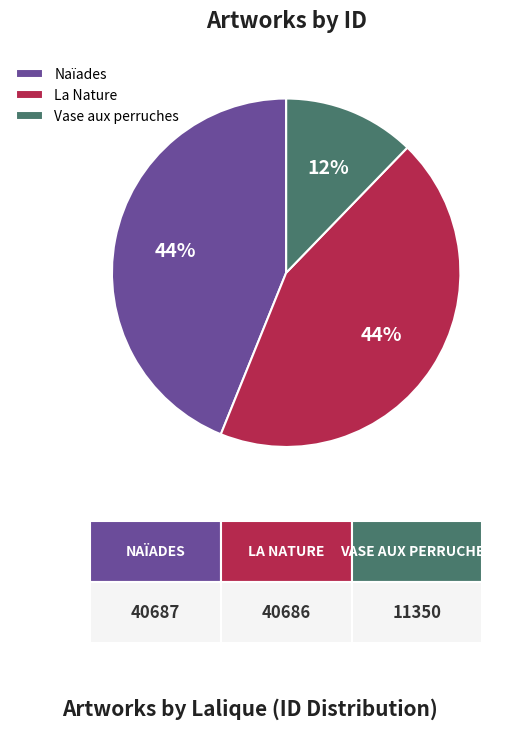

The Vase aux perruches slice represents 1% of the pie. True or false?

False